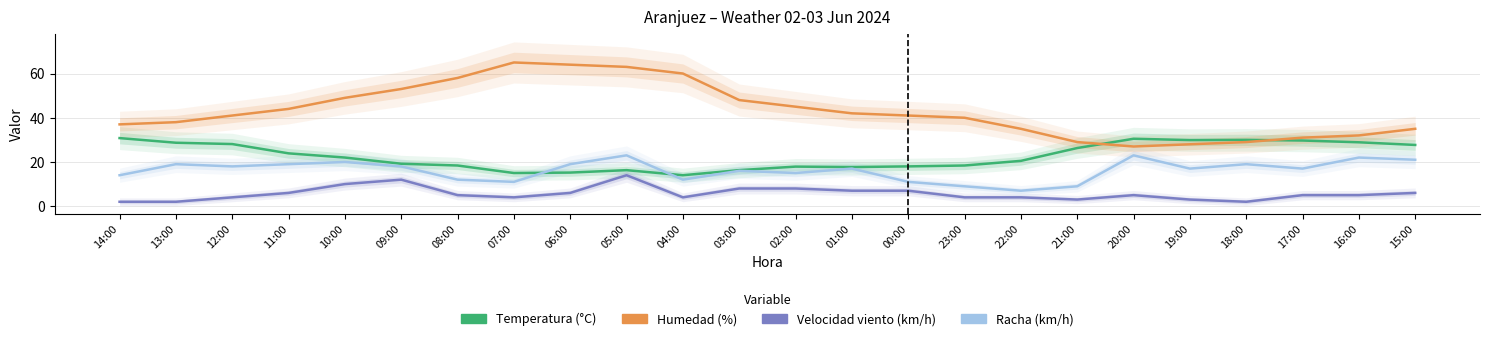

Which category has the highest value in the Racha (km/h) series?

05:00